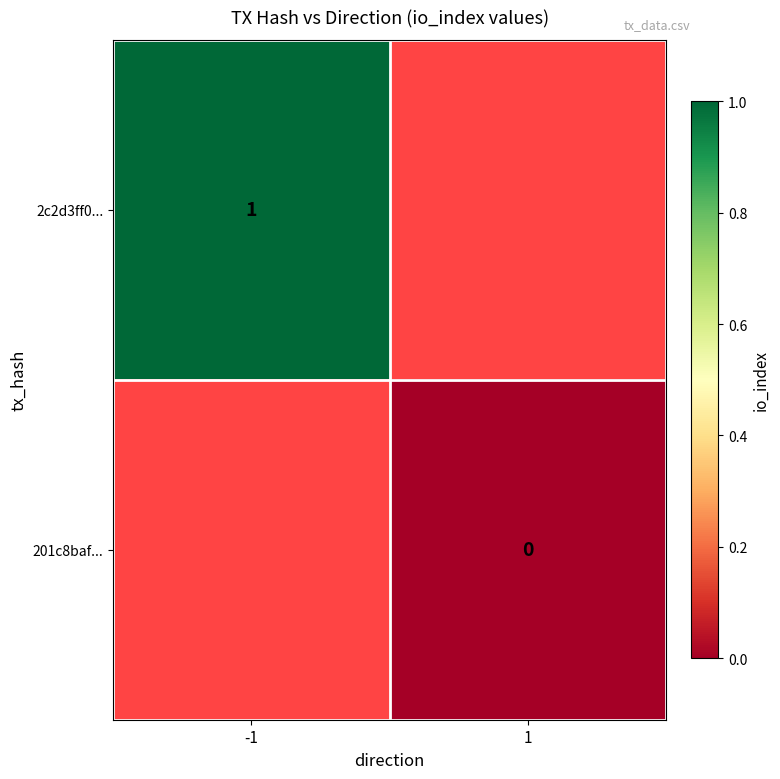

The 2c2d3ff0... series shows 1.3 at -1. True or false?

False